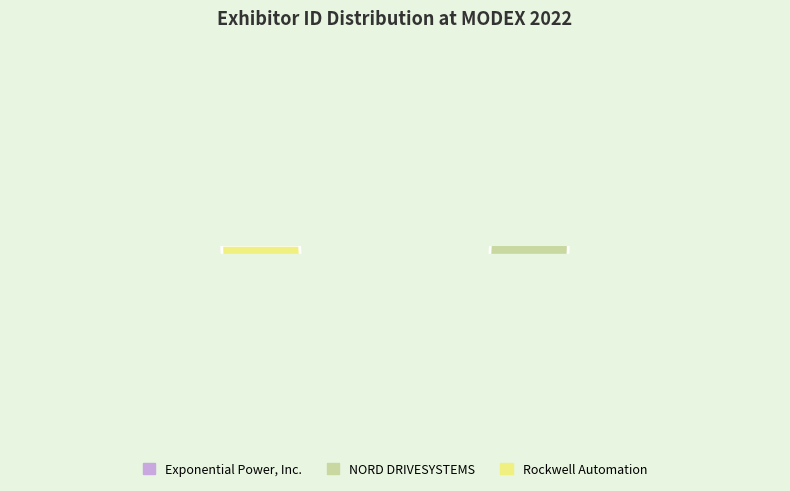

Does NORD DRIVESYSTEMS account for over 50% of the chart?

No